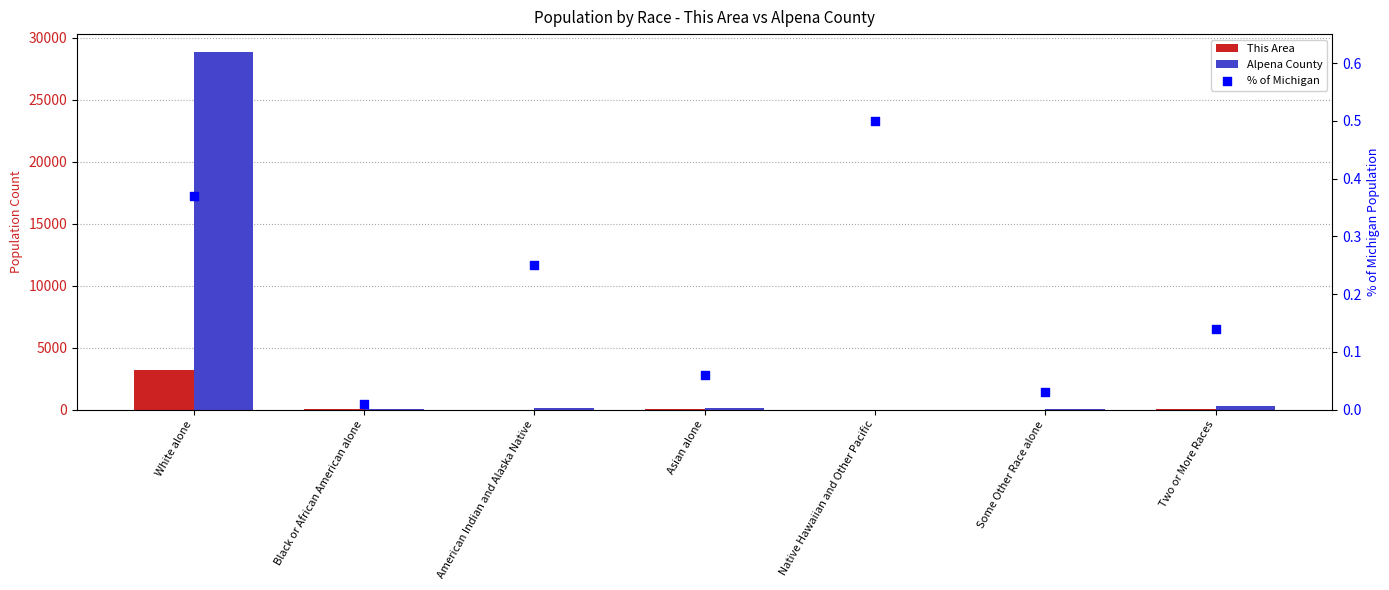

Which series has the largest total across all categories?

Alpena County